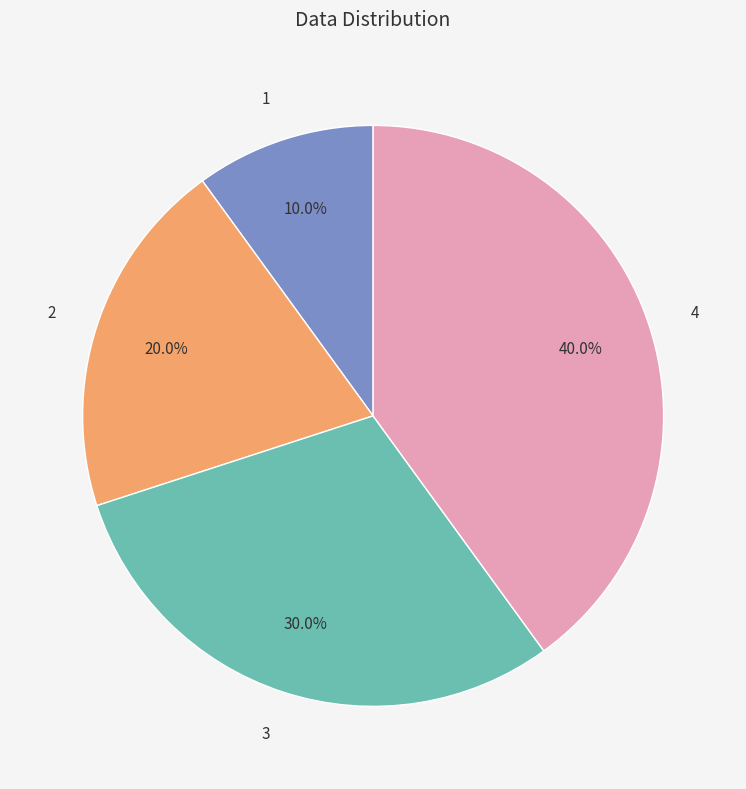

Approximately how many times larger is the value at 4 compared to 1?

4.0